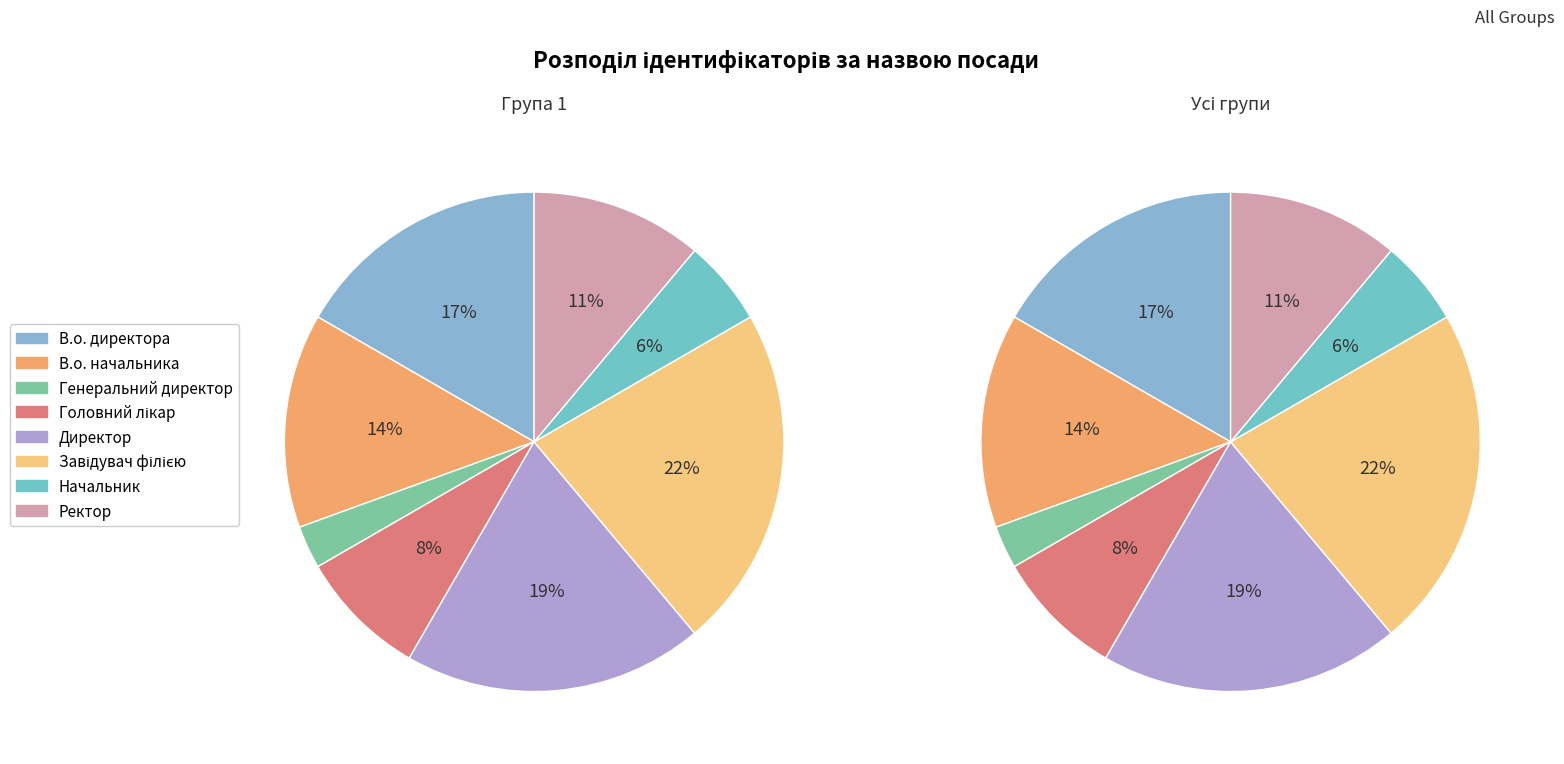

Approximately how many times larger is the value at В.о. начальника compared to Генеральний директор?

5.0